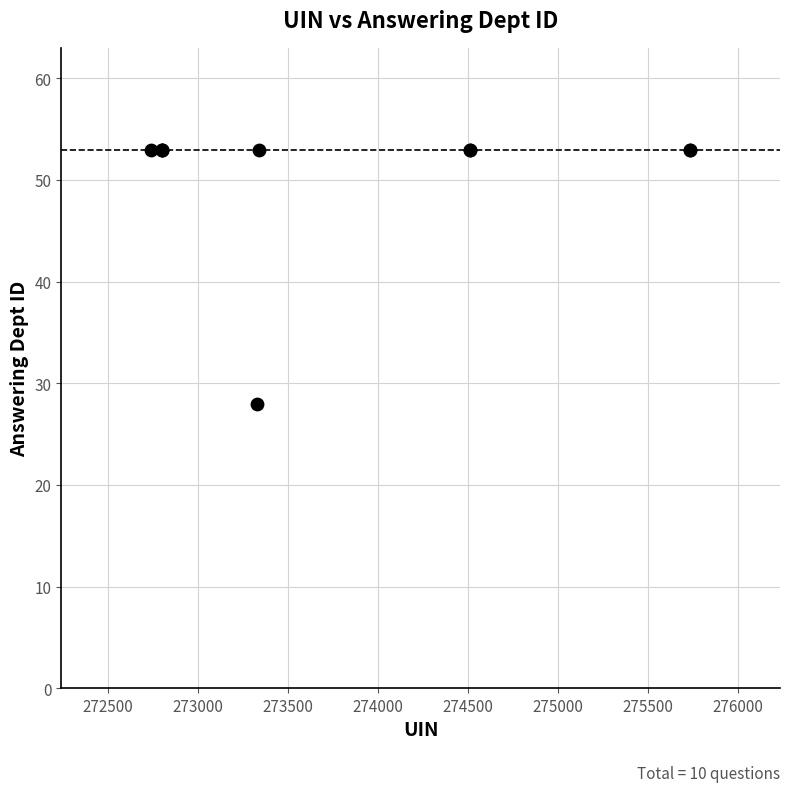

What Y value in the scatter plot is closest to 40?

28